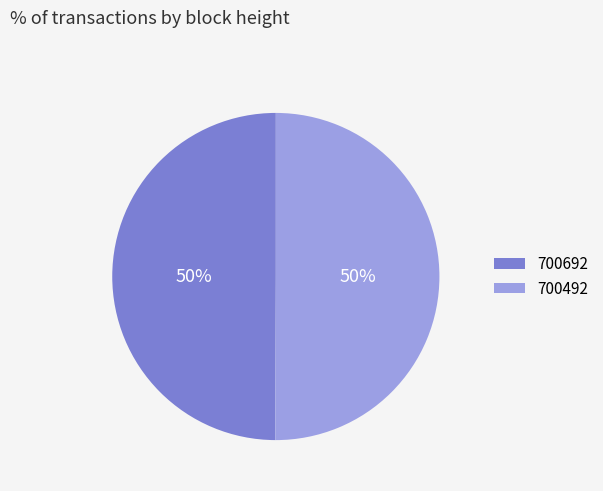

Combined, do 700492 and 700692 account for over 50%?

Yes